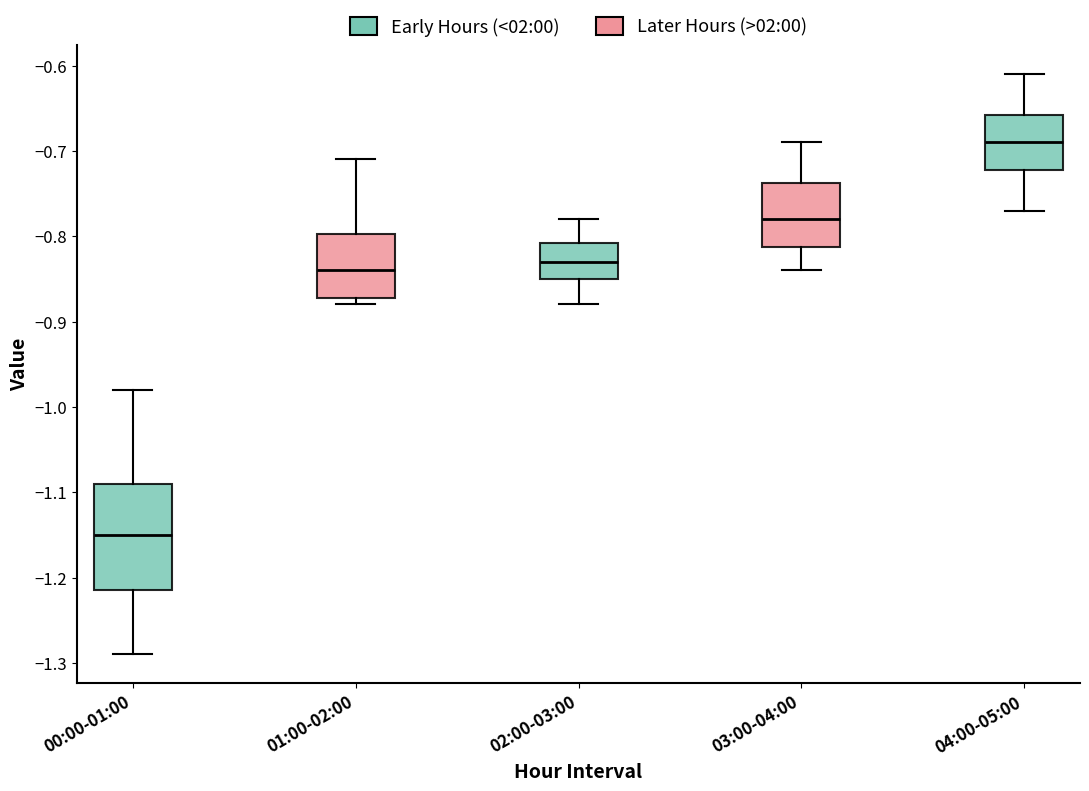

Which box is the tallest, from its lower edge to its upper edge?

00:00-01:00